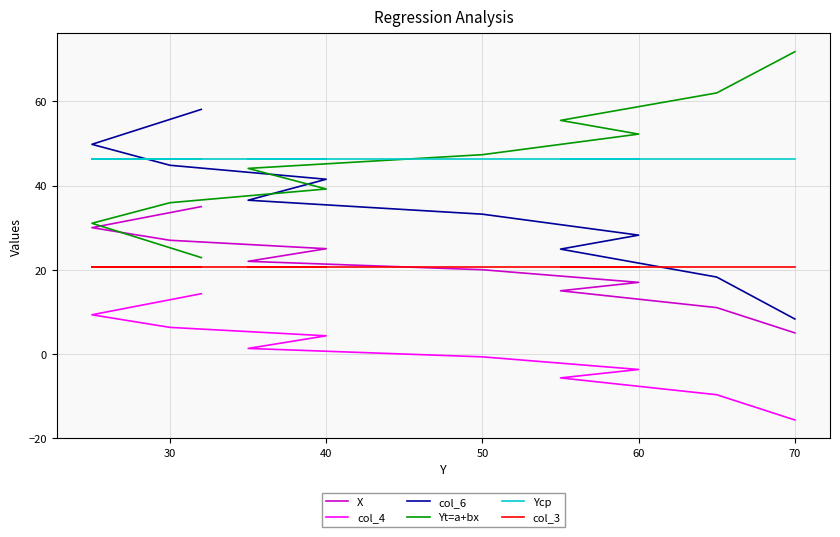

What are all the series names shown in the legend?

X, col_4, col_6, Yt=a+bx, Yср, col_3